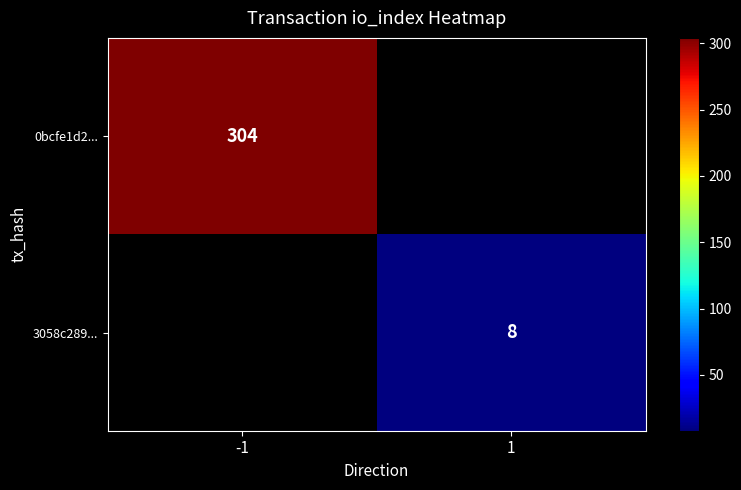

How many categories are shown in the chart?

2